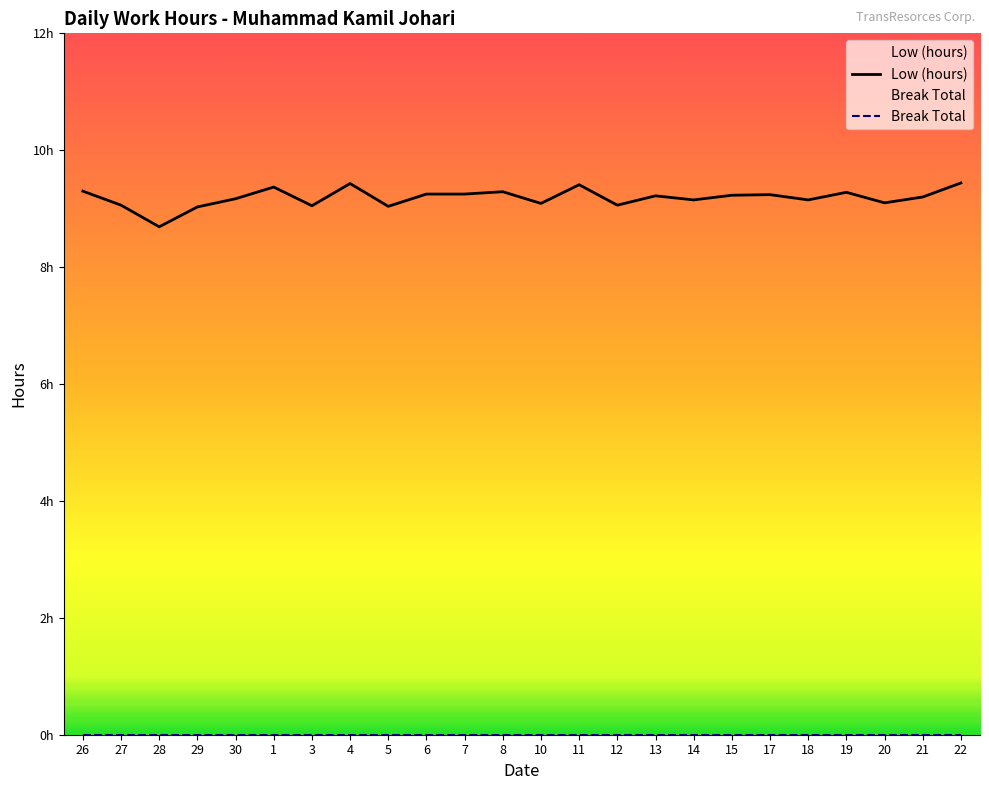

At which category is the sum across all series the highest?

22